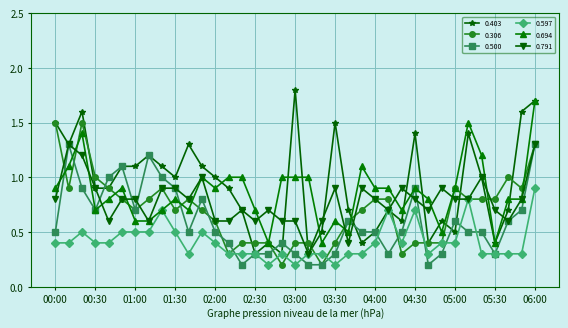

What is the average value of the 0.791 series?

0.8